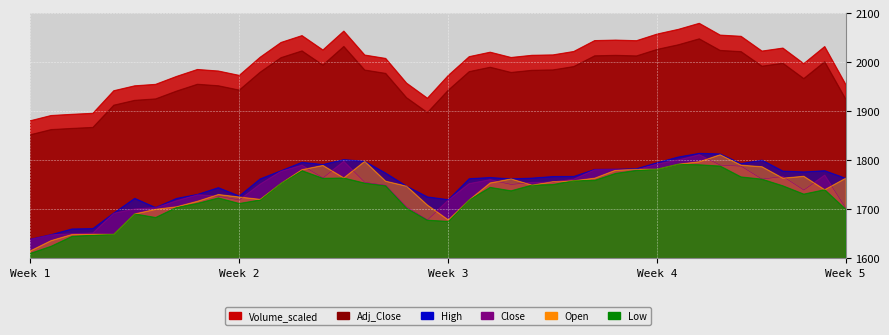

What is the total value across all series at 2021/01/22?

11127.3